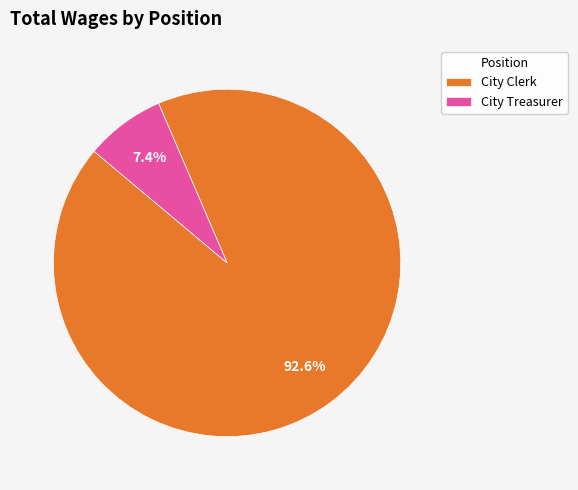

How many slices are in this pie chart?

2